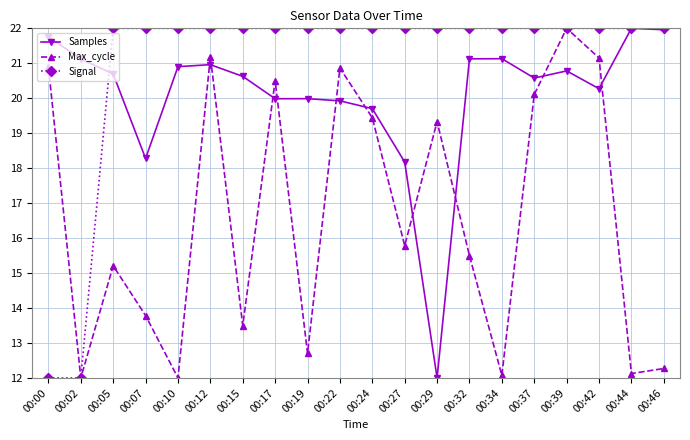

Reading left to right, what are all the values shown in this chart?

Samples: 21.8	21.1	20.7	18.3	20.9	21.0	20.6	20.0	20.0	19.9	19.7	18.2	12.0	21.1	21.1	20.6	20.8	20.3	22.0	22.0
Max_cycle: 20.9	12.0	15.2	13.8	12.0	21.2	13.5	20.5	12.7	20.9	19.4	15.8	19.3	15.5	12.1	20.1	22.0	21.2	12.1	12.3
Signal: 12.0	12.0	22.0	22.0	22.0	22.0	22.0	22.0	22.0	22.0	22.0	22.0	22.0	22.0	22.0	22.0	22.0	22.0	22.0	22.0